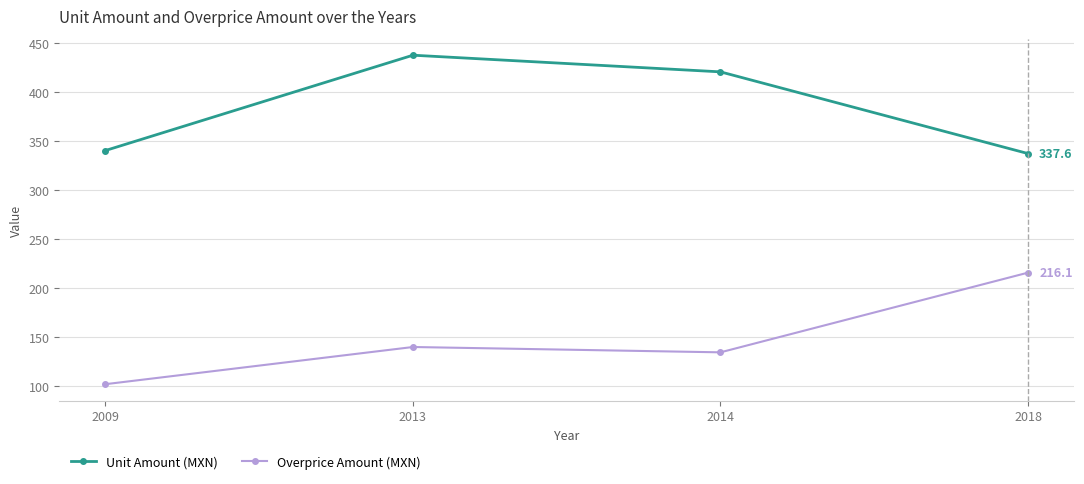

Count the number of data series in this chart.

2